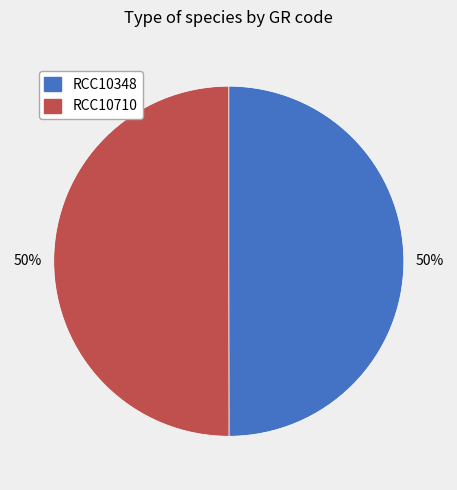

To the nearest percent, what is the average slice percentage?

50%